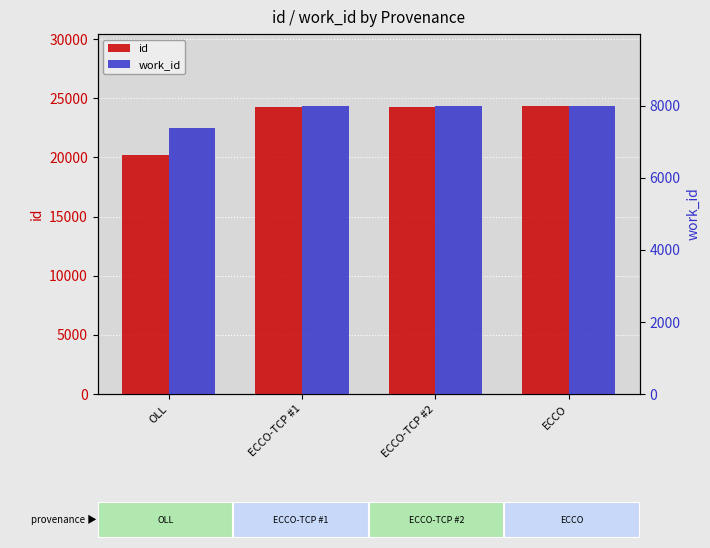

What is the maximum value for id?

24342